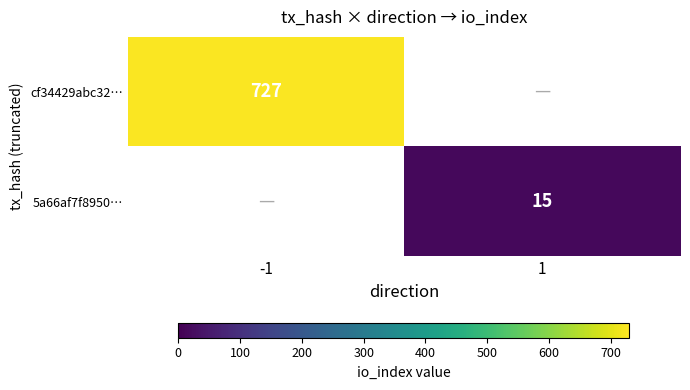

The value of cf34429abc32… at -1 is 1161. True or false?

False